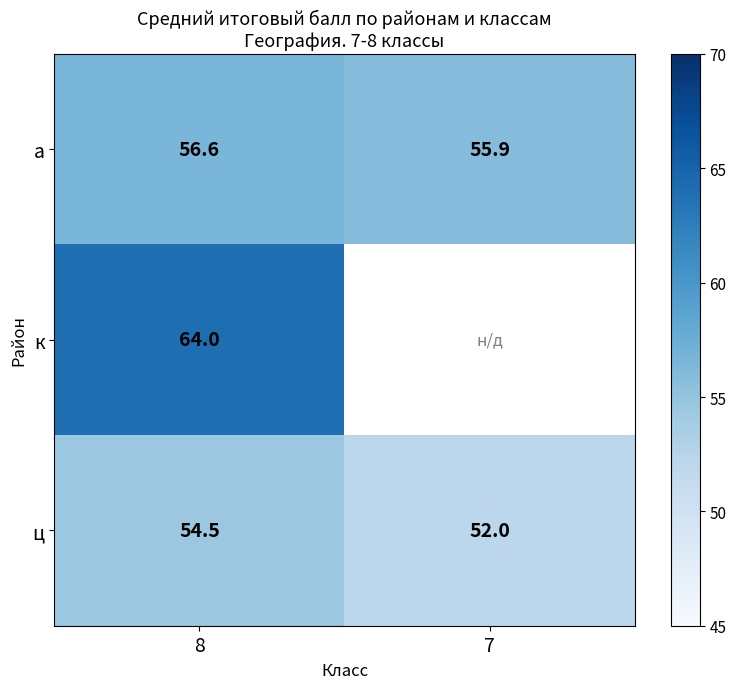

The ц series shows 36.9 at 8. True or false?

False